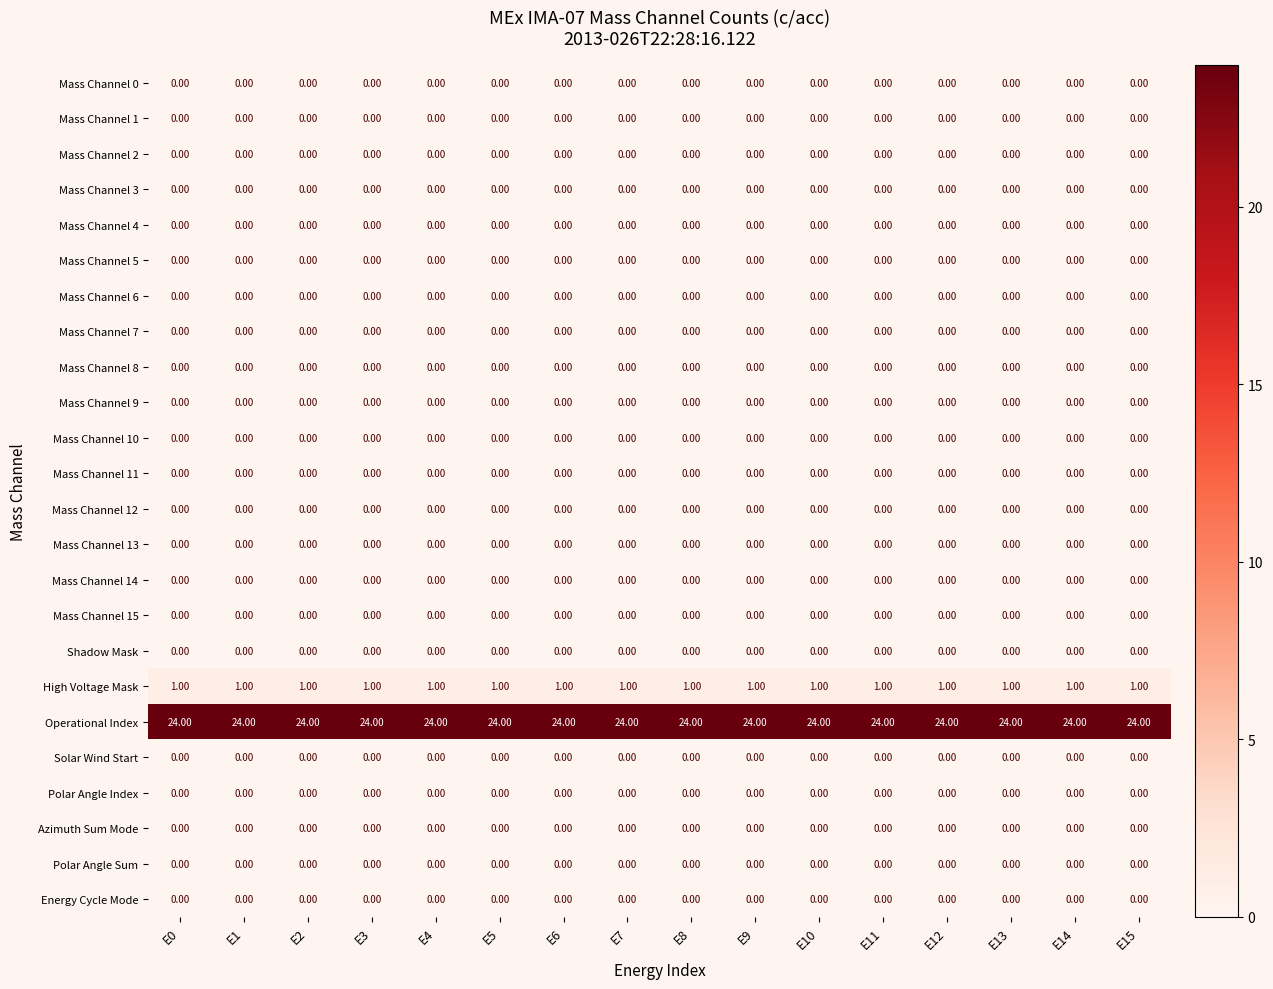

What is the total value across all series at E6?

25